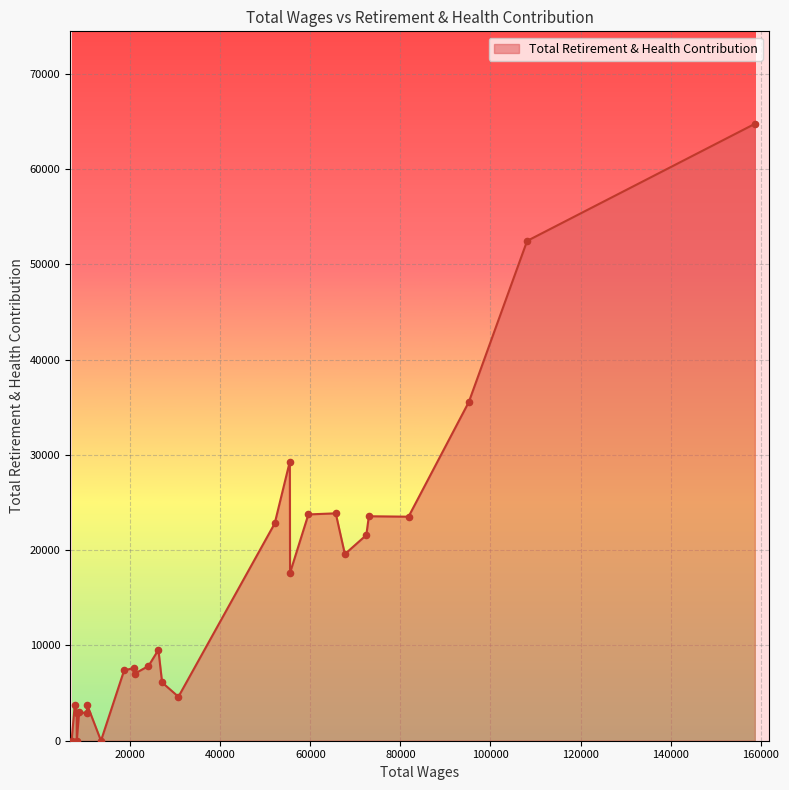

What is the maximum value shown in the chart?

64761